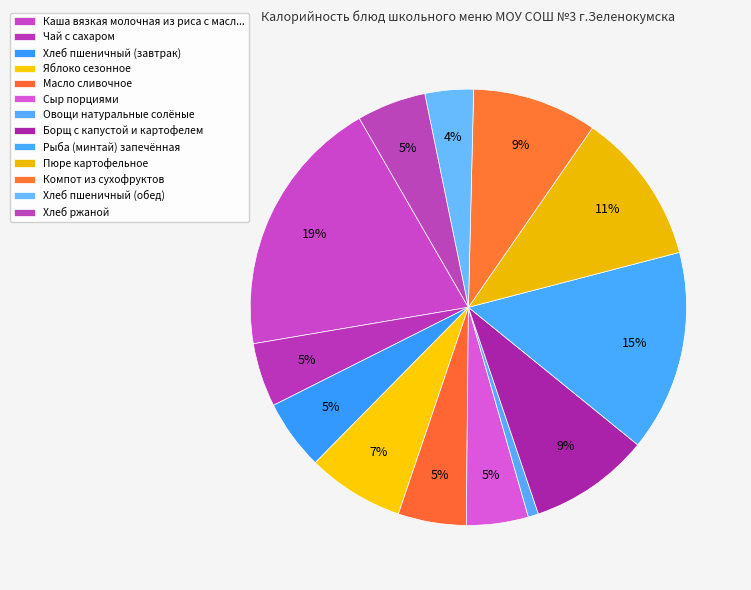

Count the number of slices in the pie.

13